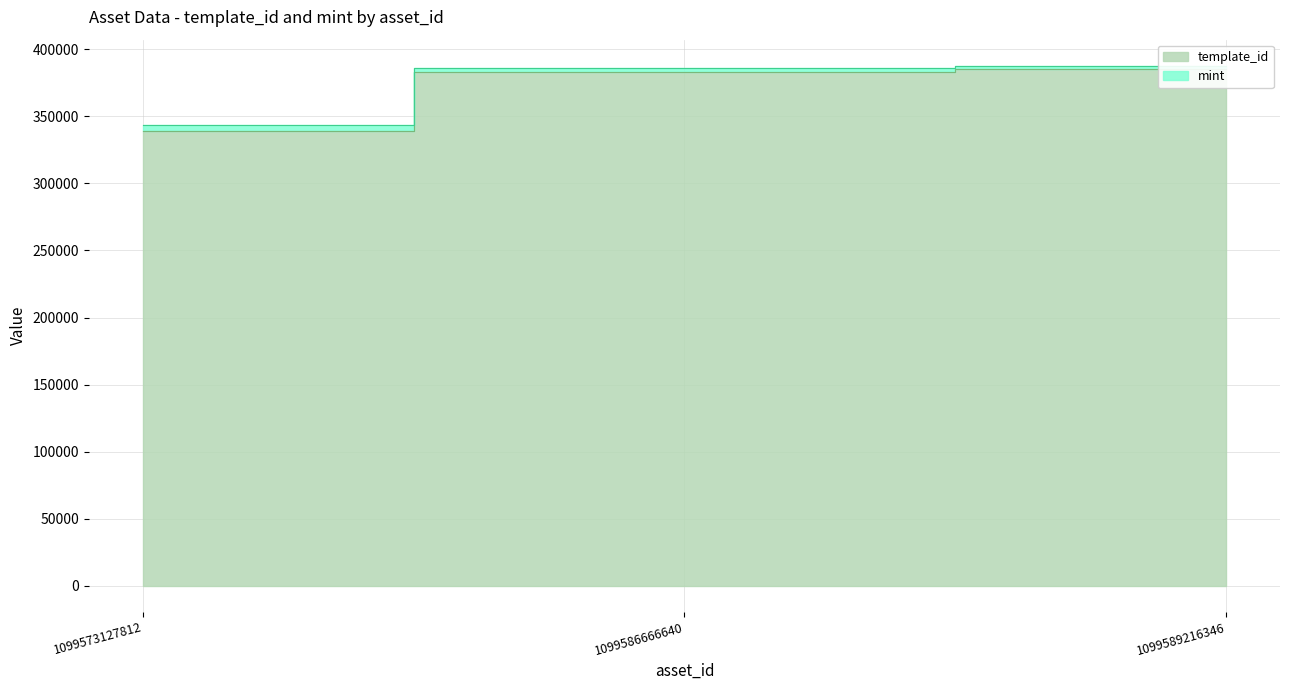

What is the approximate value of template_id at 1099589216346?

385161